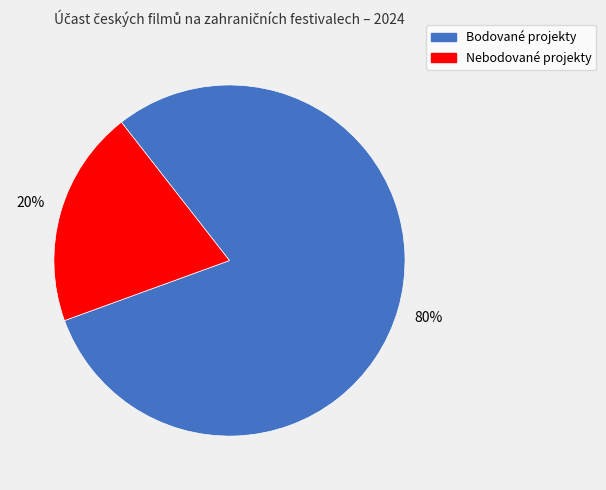

Is there a majority slice in this chart?

Yes